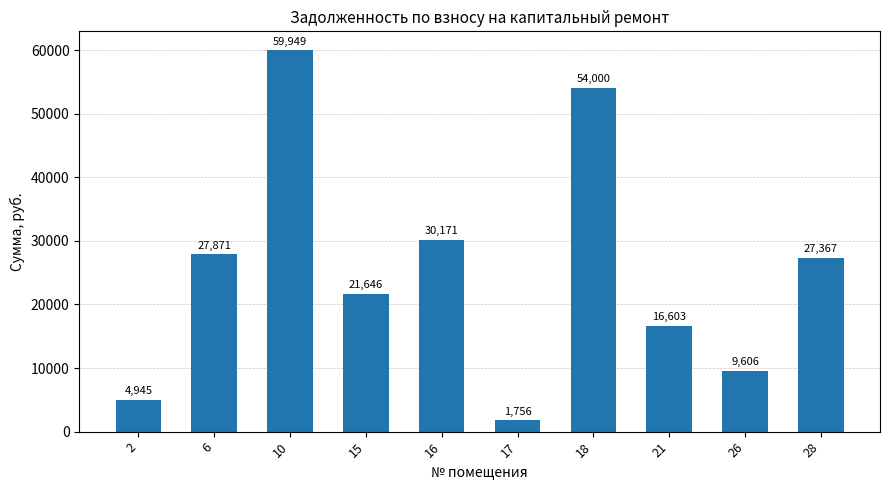

Rank the categories by value from lowest to highest.

17, 2, 26, 21, 15, 28, 6, 16, 18, 10